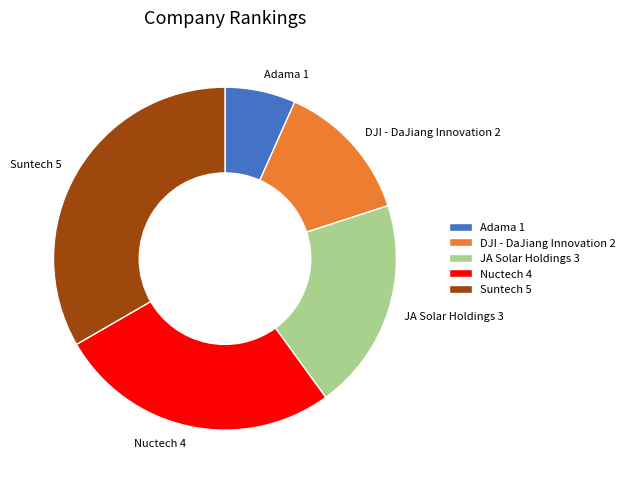

How many segments does this pie chart have?

5